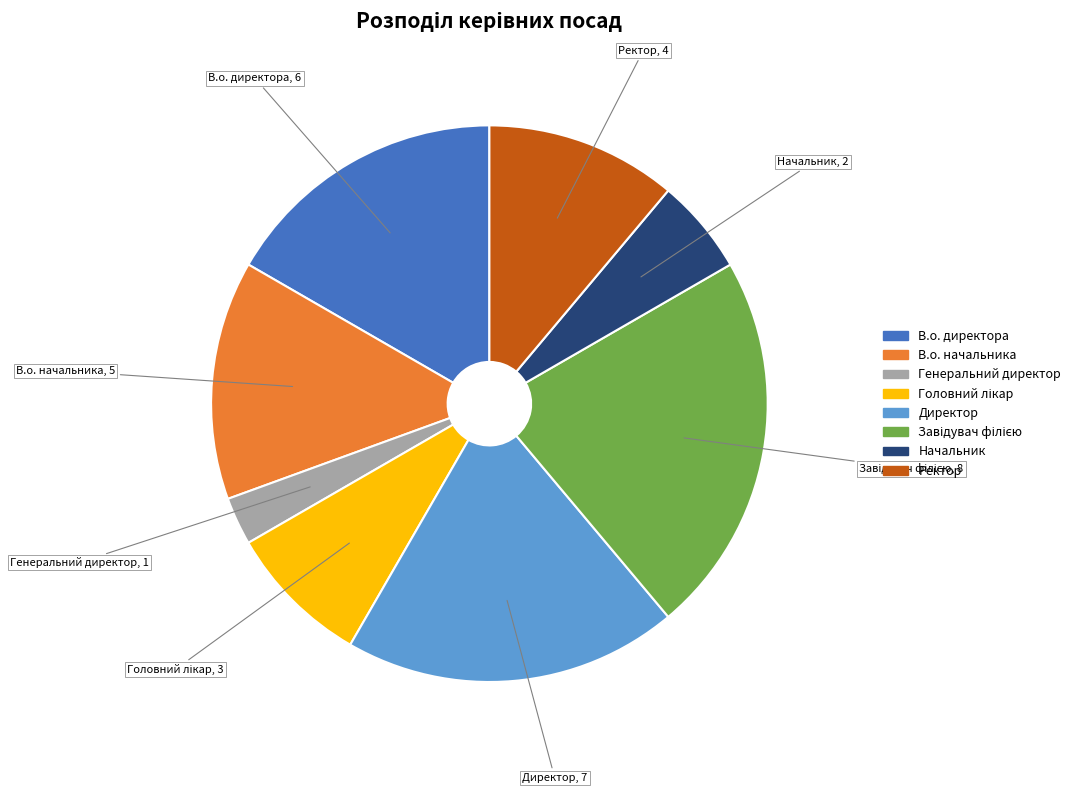

Is В.о. начальника the majority of the pie?

No